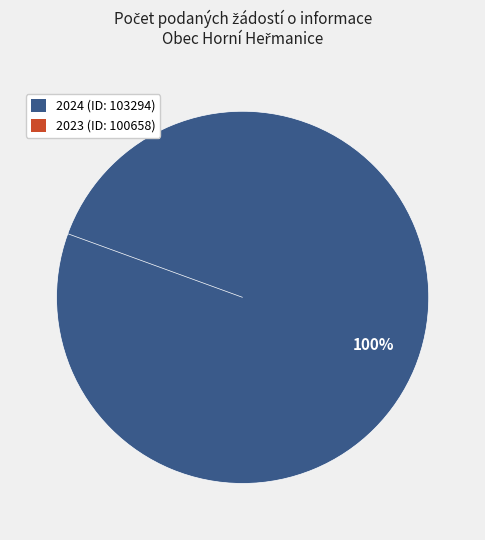

Rank the categories by value from highest to lowest.

2024 (ID: 103294), 2023 (ID: 100658)